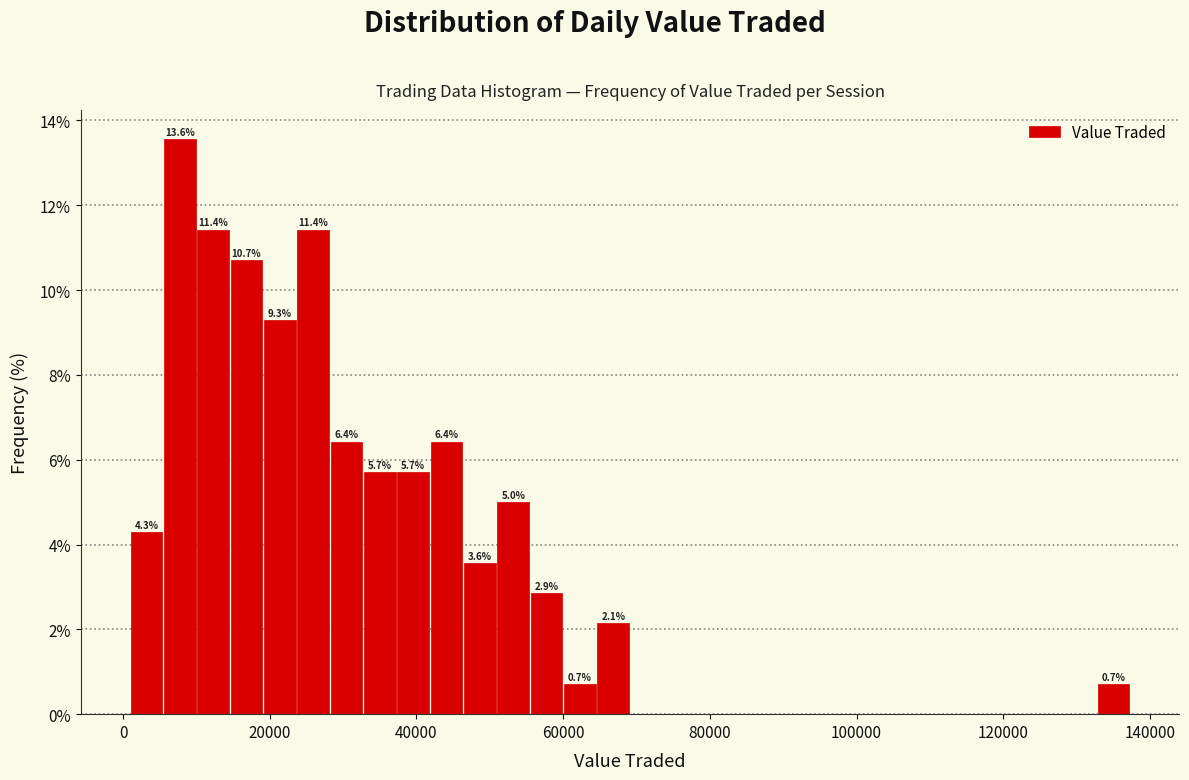

Around what value on the x-axis is the tallest bar? Give the approximate position of its centre, as read against the axis.

8000